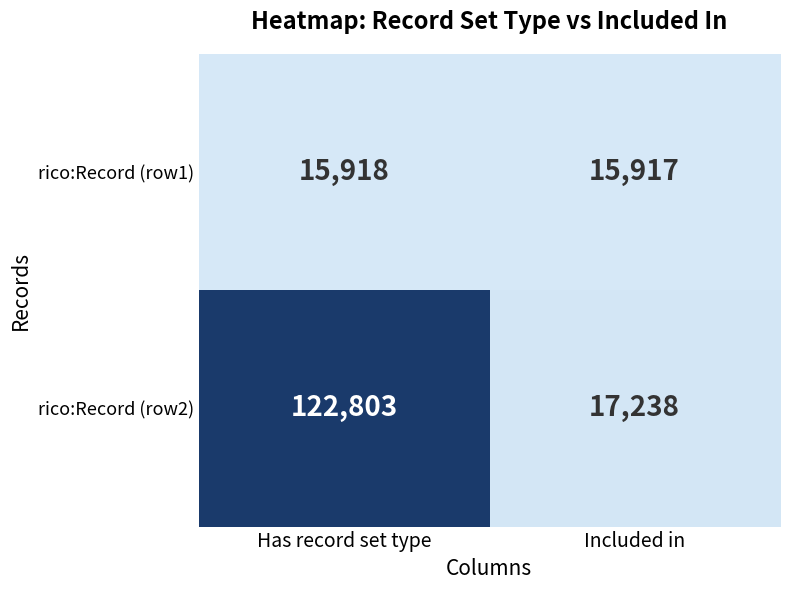

Is it true that rico:Record (row1) equals 8897 at Included in?

False